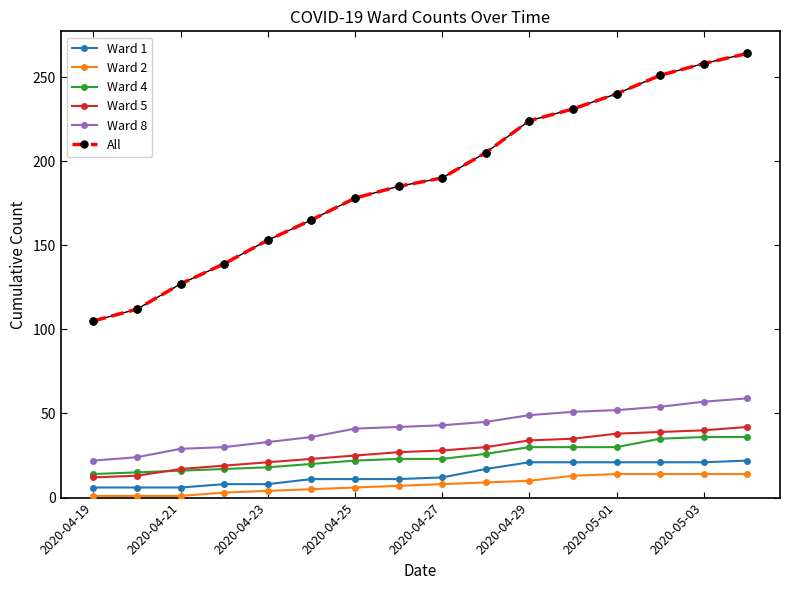

What is the average value of the Ward 1 series?

14